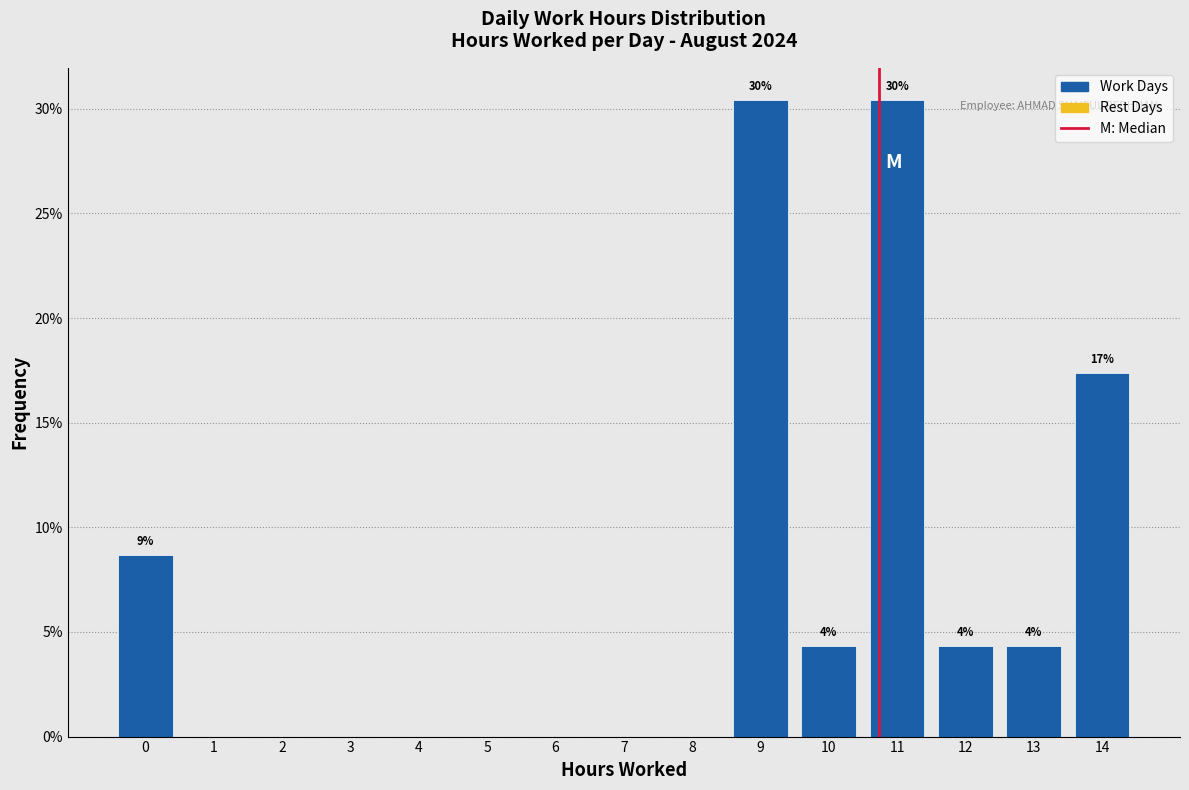

Reading left to right, extract all data points from this chart.

0=8.7	1=0.0	2=0.0	3=0.0	4=0.0	5=0.0	6=0.0	7=0.0	8=0.0	9=30.4	10=4.3	11=30.4	12=4.3	13=4.3	14=17.4